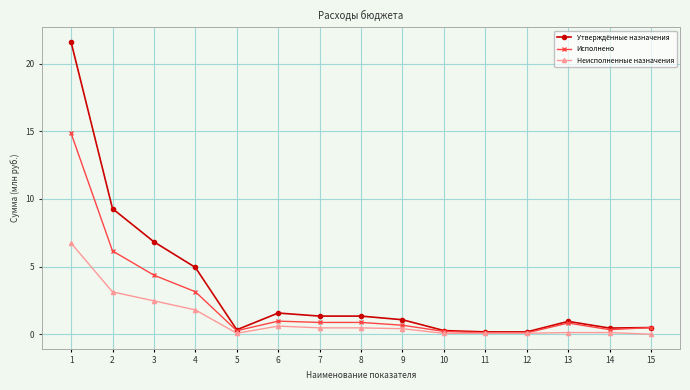

What is the total value across all series at 15?

1.0